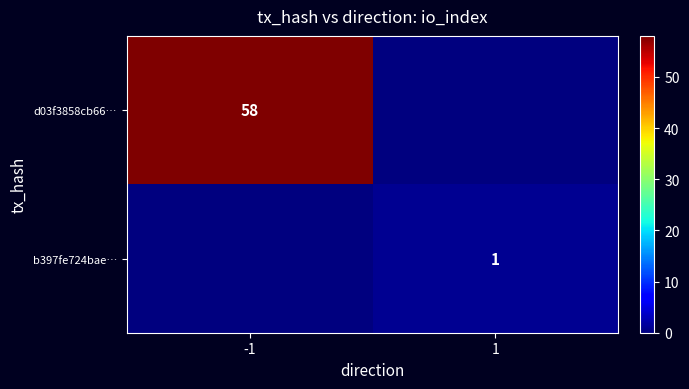

Is it true that d03f3858cb66… equals 58 at -1?

True